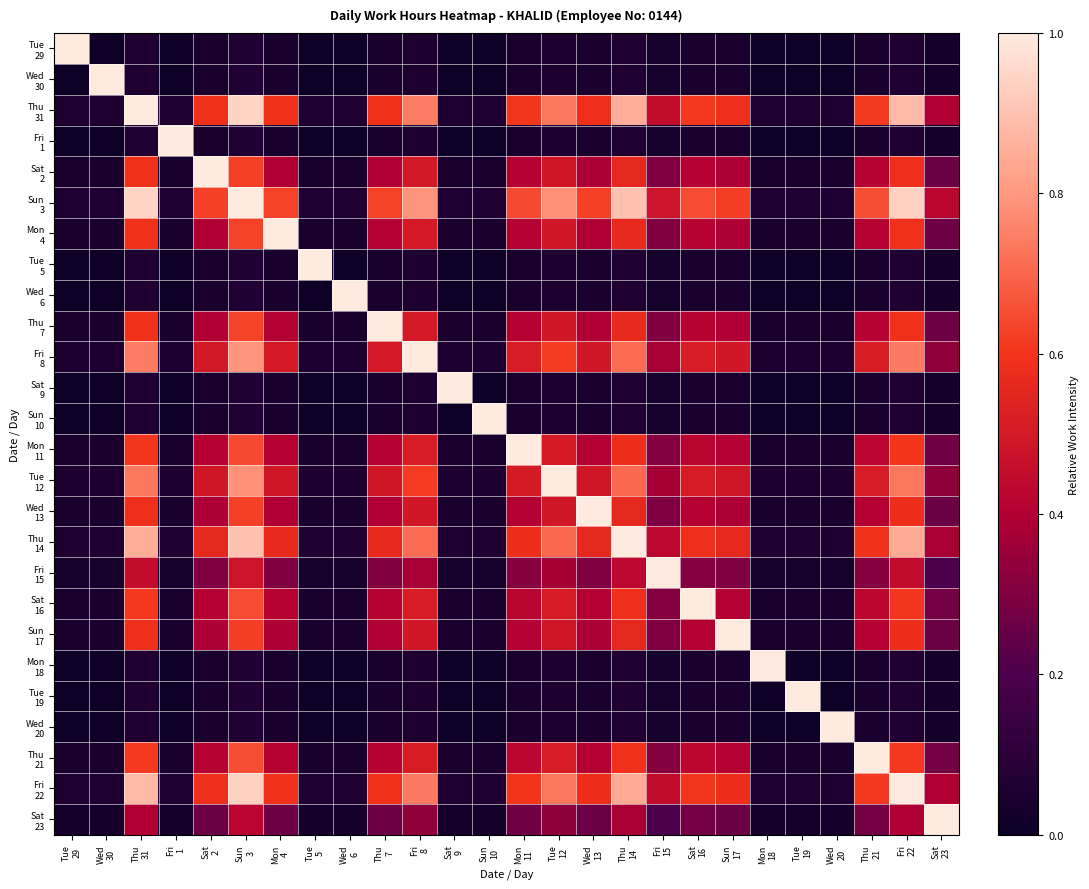

At which category does the chart reach its minimum across all series?

Wed
30